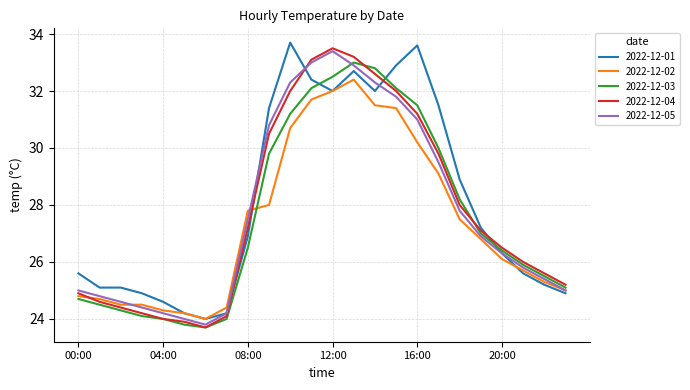

What is the minimum value shown in the chart?

23.7